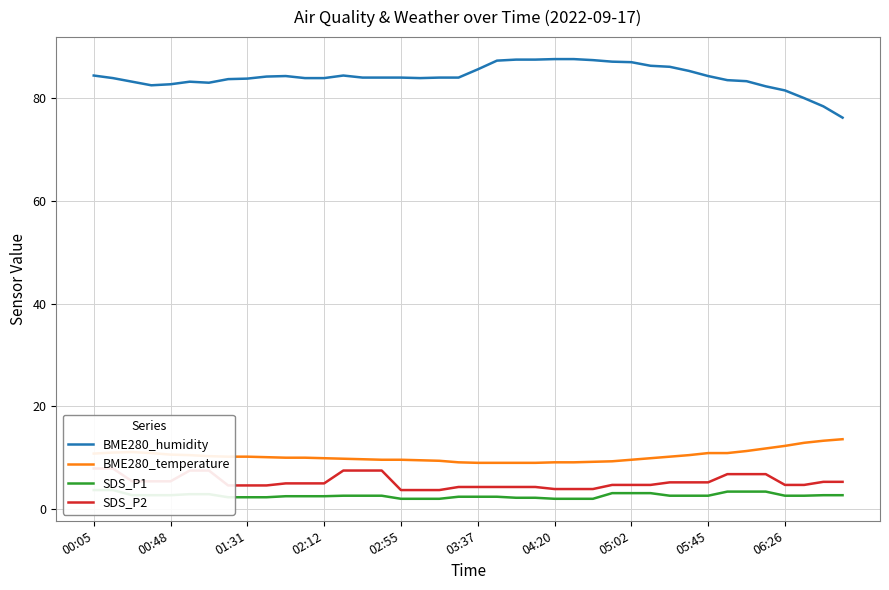

True or false: BME280_humidity and BME280_temperature intersect in this chart.

False